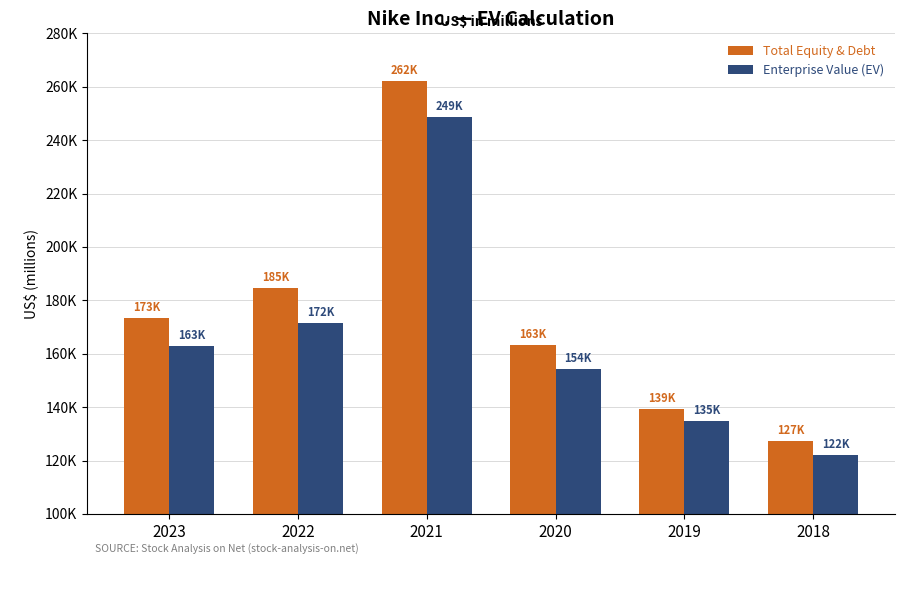

Which series has the largest range (max minus min)?

Total Equity & Debt